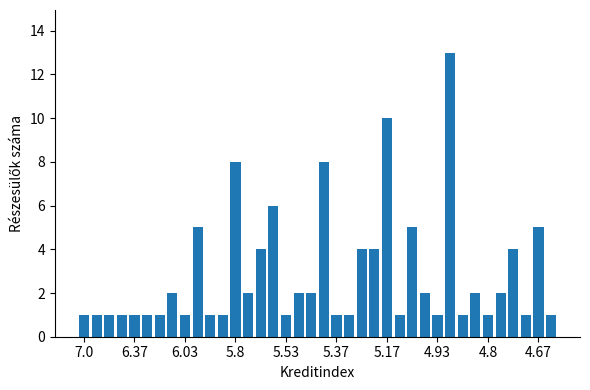

What is the difference between the second highest and minimum values?

9